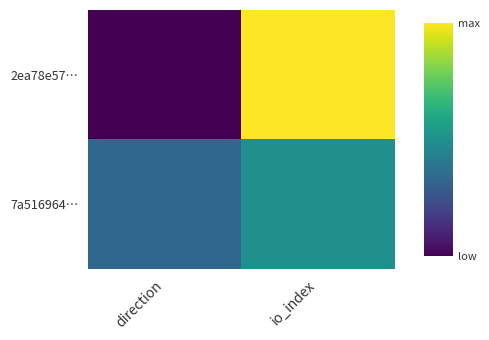

What is the total value across all series at io_index?

7